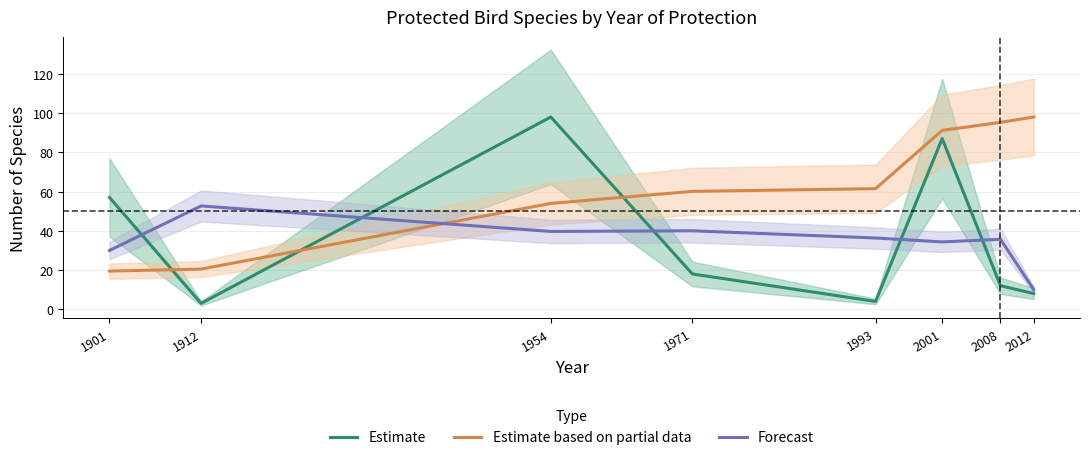

Where do Estimate based on partial data and Forecast first cross each other?

1912 and 1954